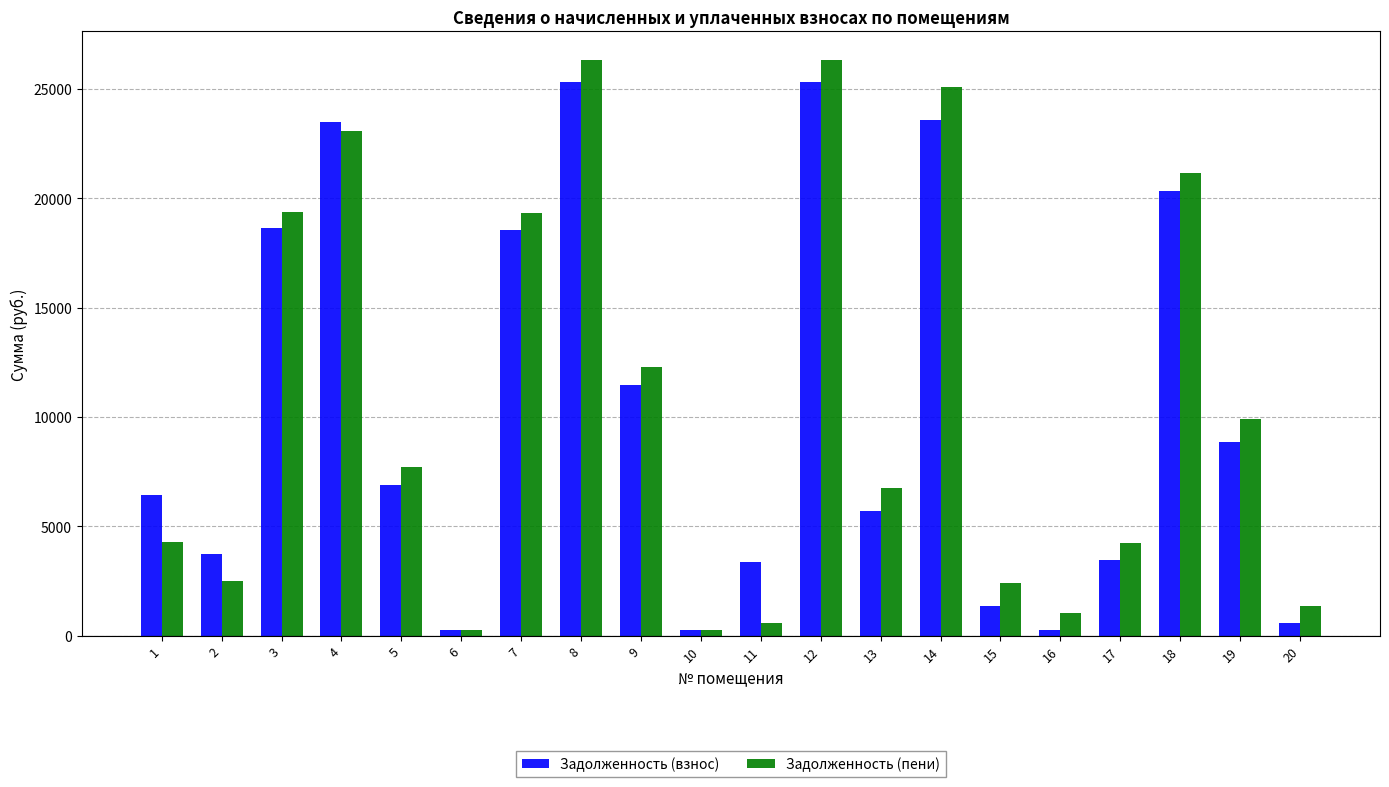

What is the difference between the second highest and minimum values in the Задолженность (взнос) series?

25042.3